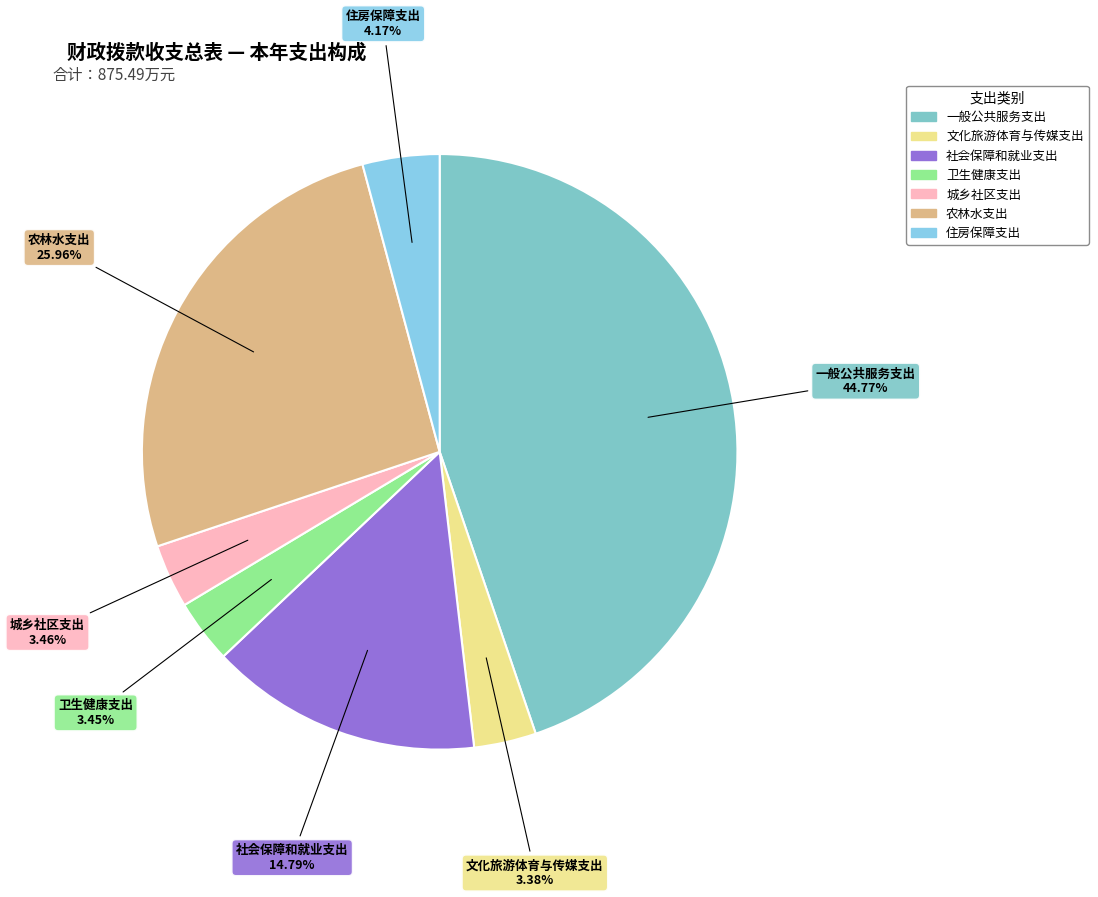

Count the number of slices in the pie.

7